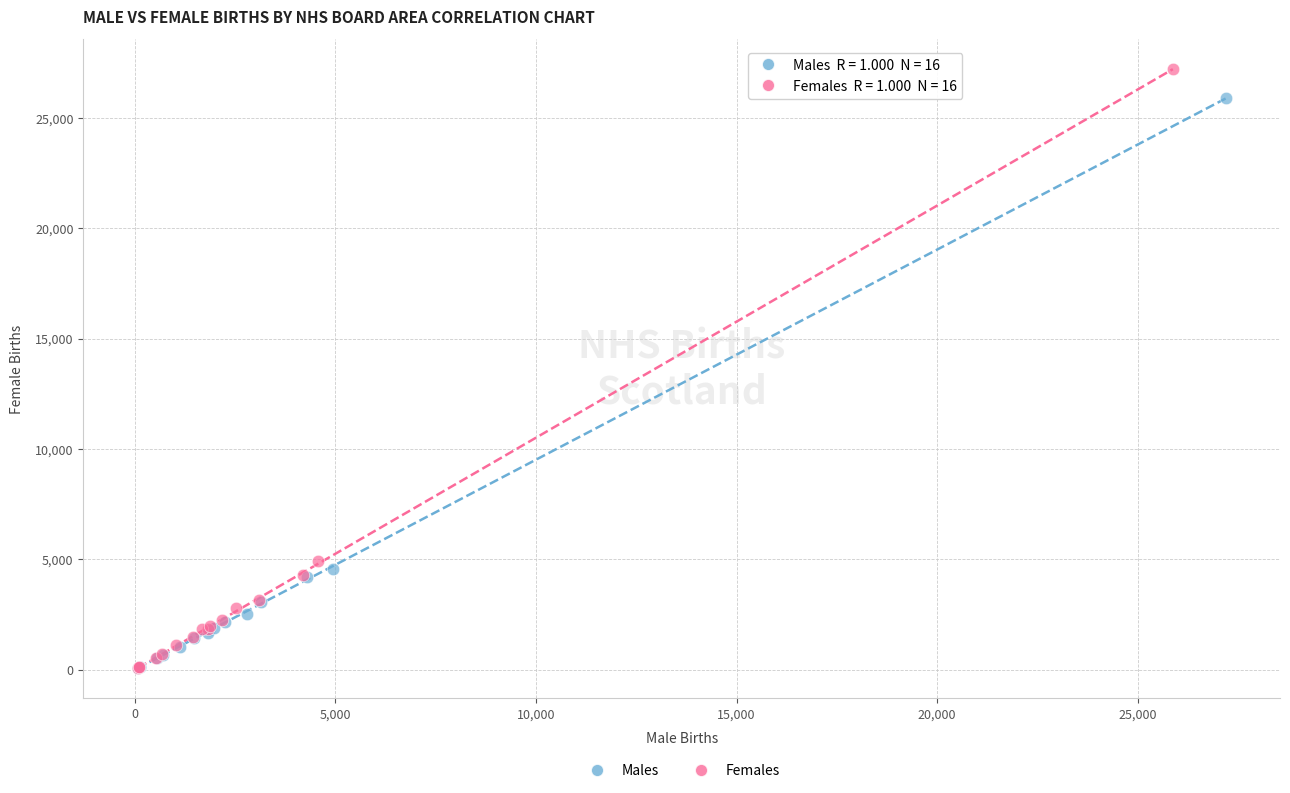

Which series has the largest Y range (max minus min)?

Females